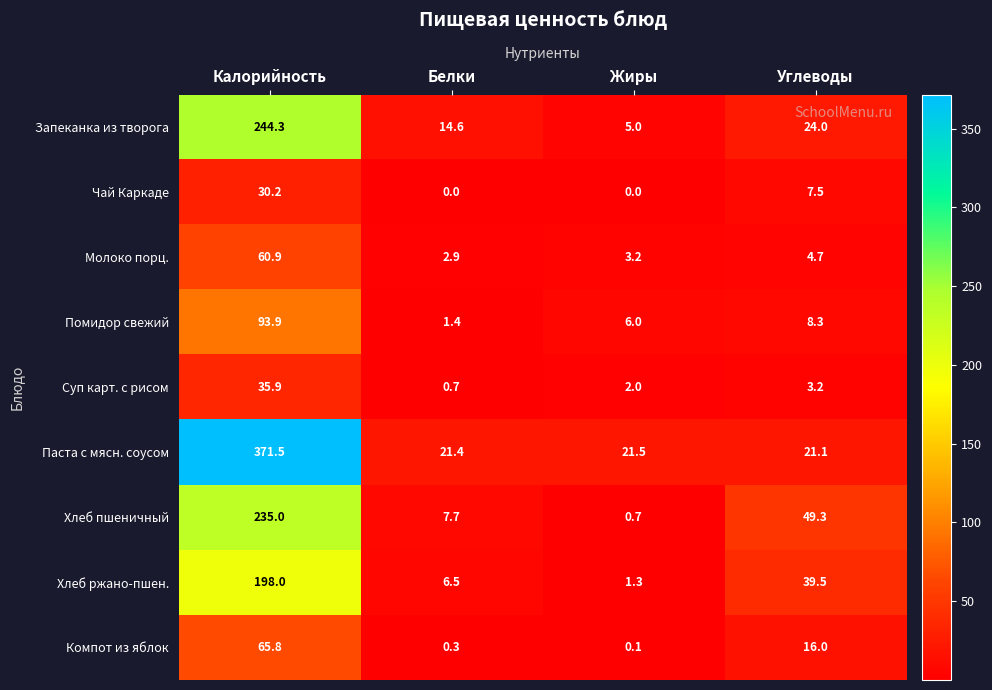

At which label does Помидор свежий reach its peak?

Калорийность